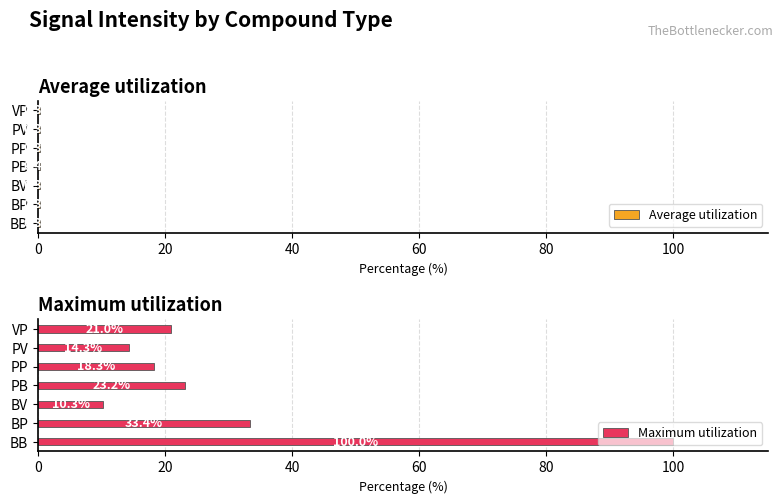

How many bars are there in each group?

2